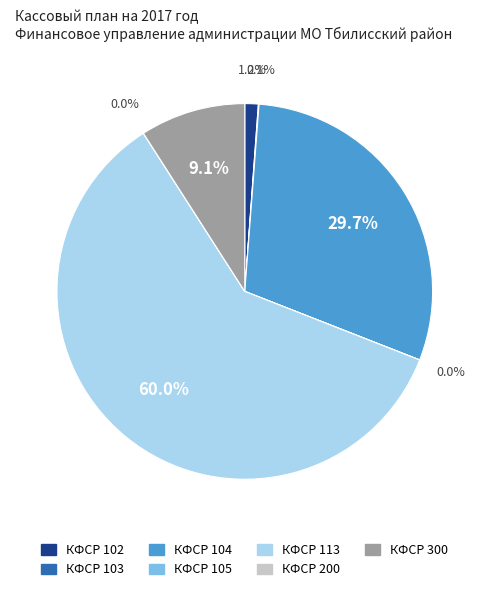

Is there a majority slice in this chart?

Yes